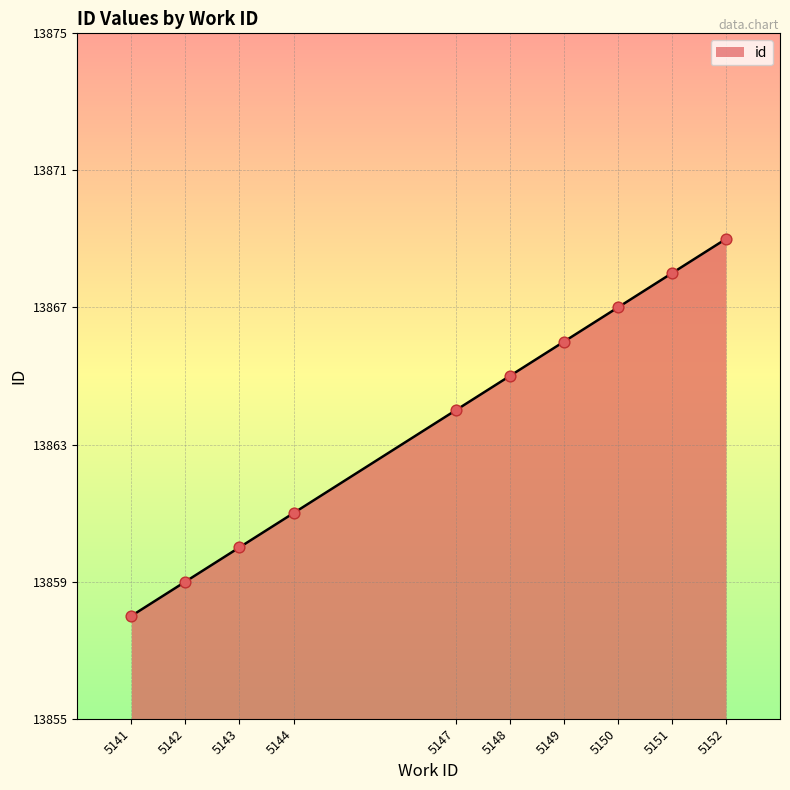

Which has a higher value, 5152 or 5150?

5152